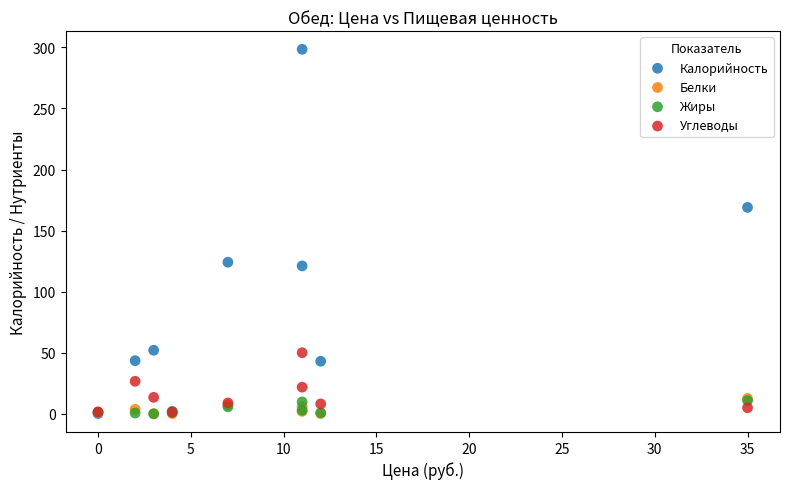

Which series reaches the maximum Y coordinate?

Калорийность